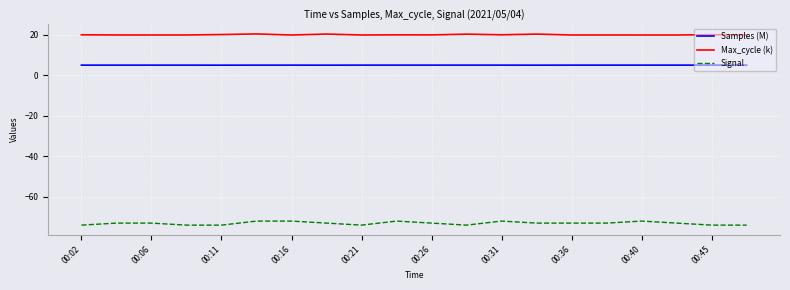

What is the highest value of the Max_cycle (k) series?

20.4